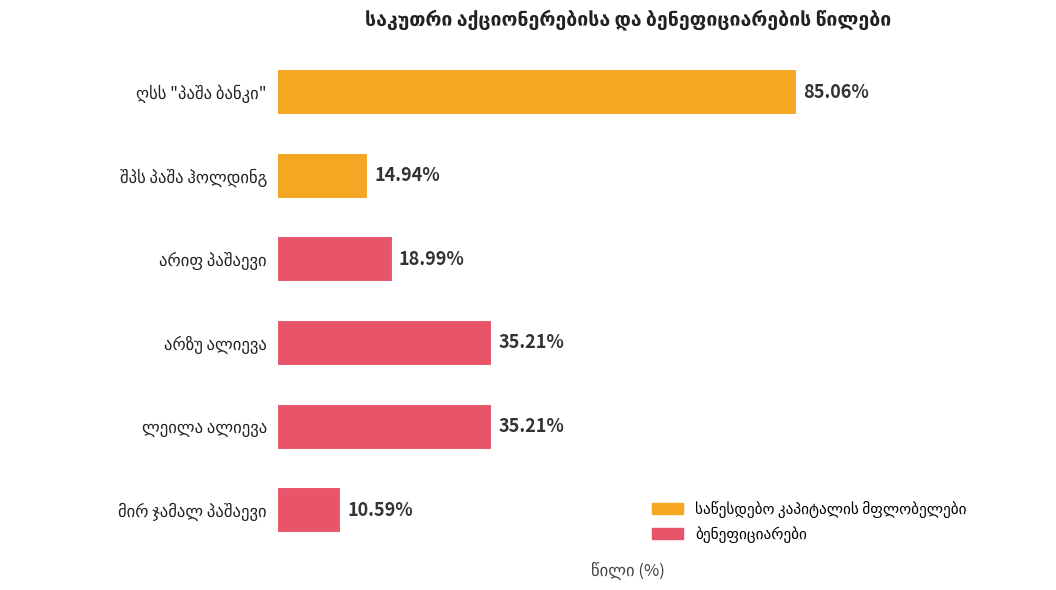

Are the bars horizontal?

Yes